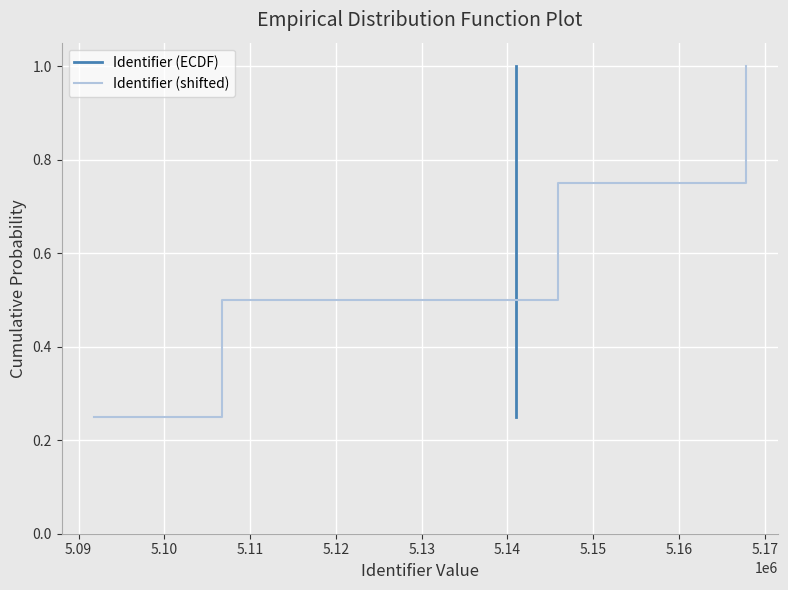

What is the value of the Identifier (ECDF) point at the 1st from the left?

0.2